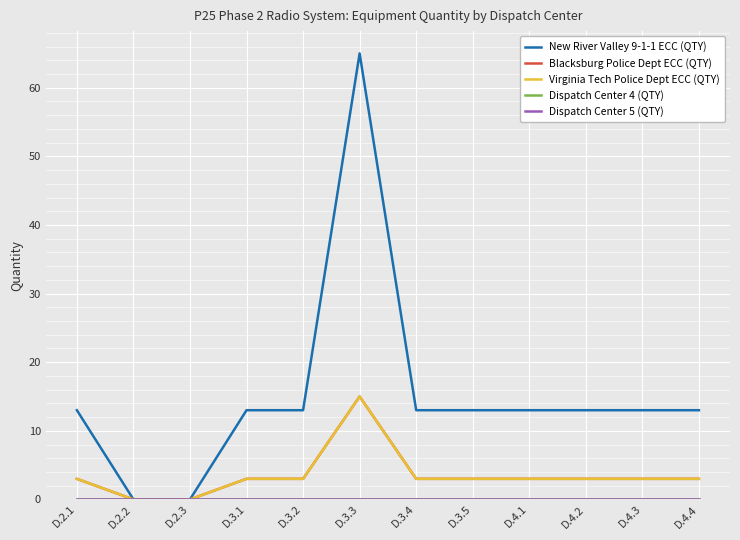

At how many categories does at least one series exceed 58?

1